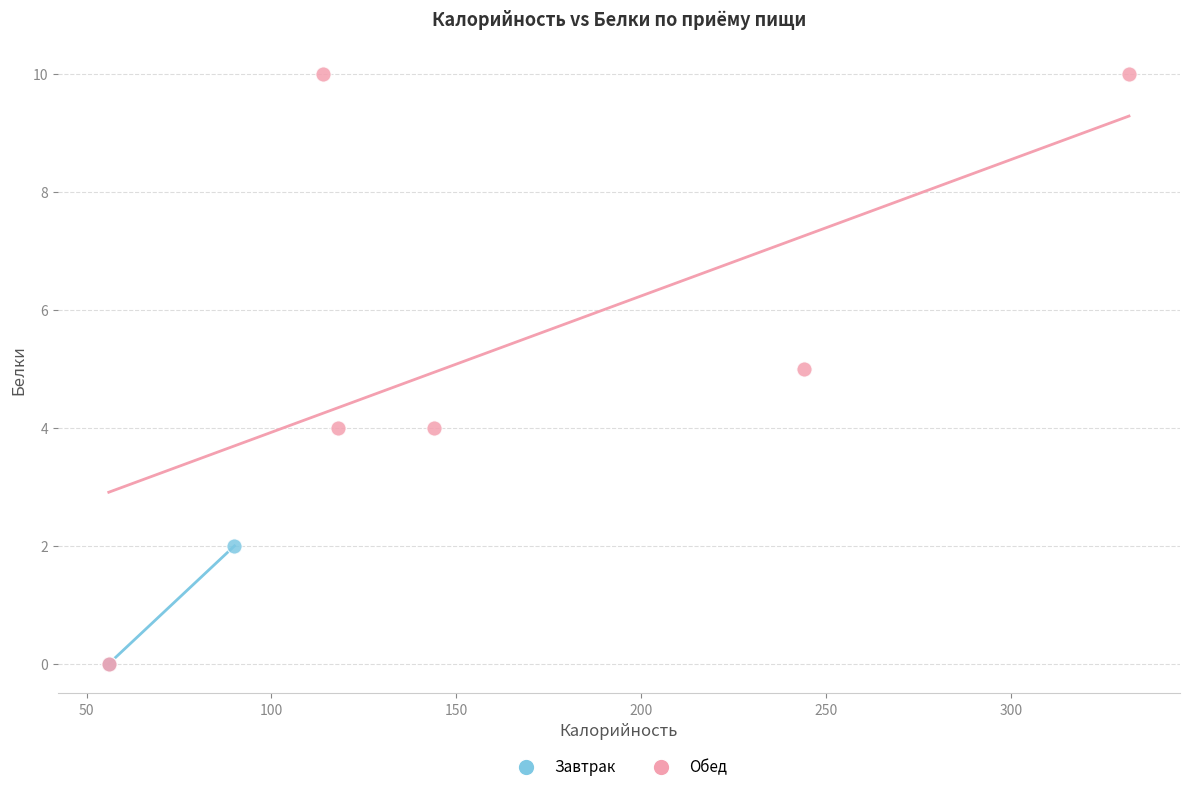

What are all the series names shown in the legend?

Завтрак, Обед